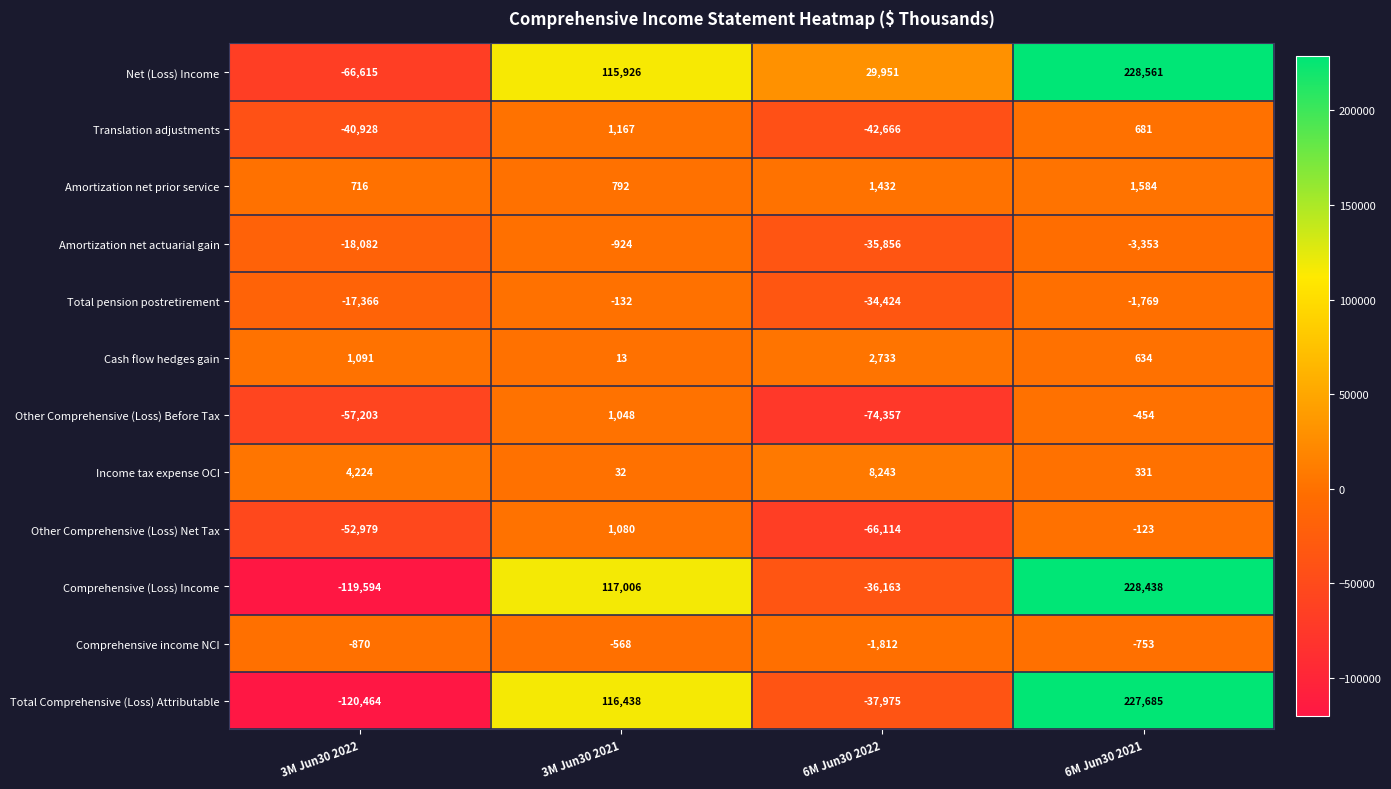

Where does the Other Comprehensive (Loss) Before Tax series first go above -454?

3M Jun30 2021